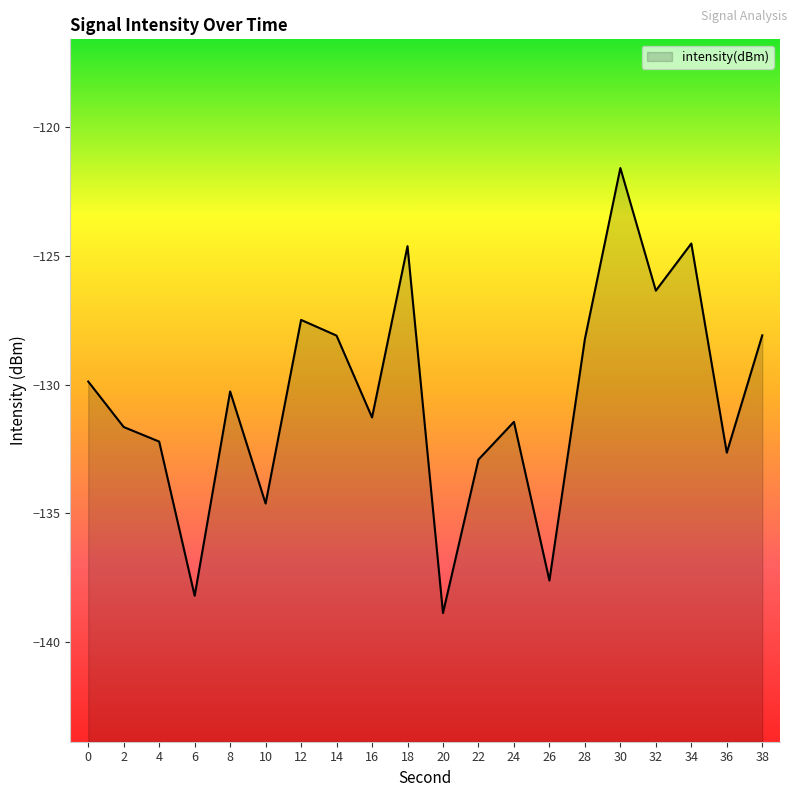

Reading left to right, transcribe all the data shown in this chart.

0=-129.9	2=-131.7	4=-132.2	6=-138.2	8=-130.3	10=-134.6	12=-127.5	14=-128.1	16=-131.3	18=-124.6	20=-138.9	22=-132.9	24=-131.5	26=-137.6	28=-128.2	30=-121.6	32=-126.4	34=-124.5	36=-132.6	38=-128.1